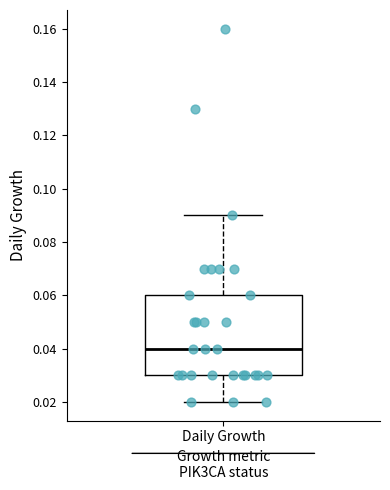

Read this box plot against the y-axis: the position of the median line, the range covered by the box, and the ends of both whiskers. The values are not printed on the chart, so give them approximately, as read against the axis.

median 0.04, box 0.03 to 0.06, whiskers 0.02 to 0.09